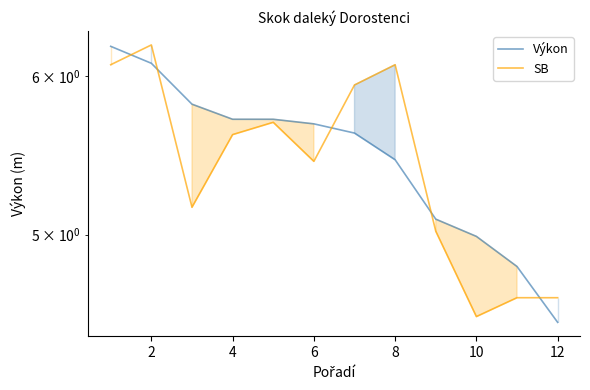

What is the difference between the maximum and minimum values in the SB series?

1.7